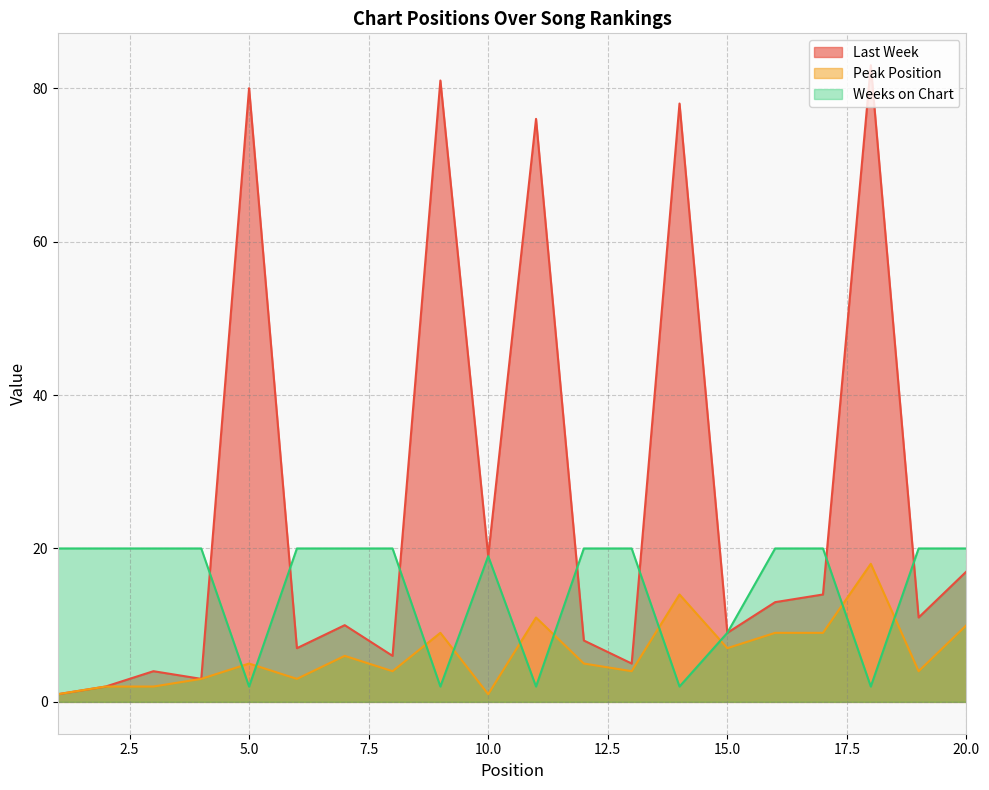

What are all the series names shown in the legend?

Last Week, Peak Position, Weeks on Chart